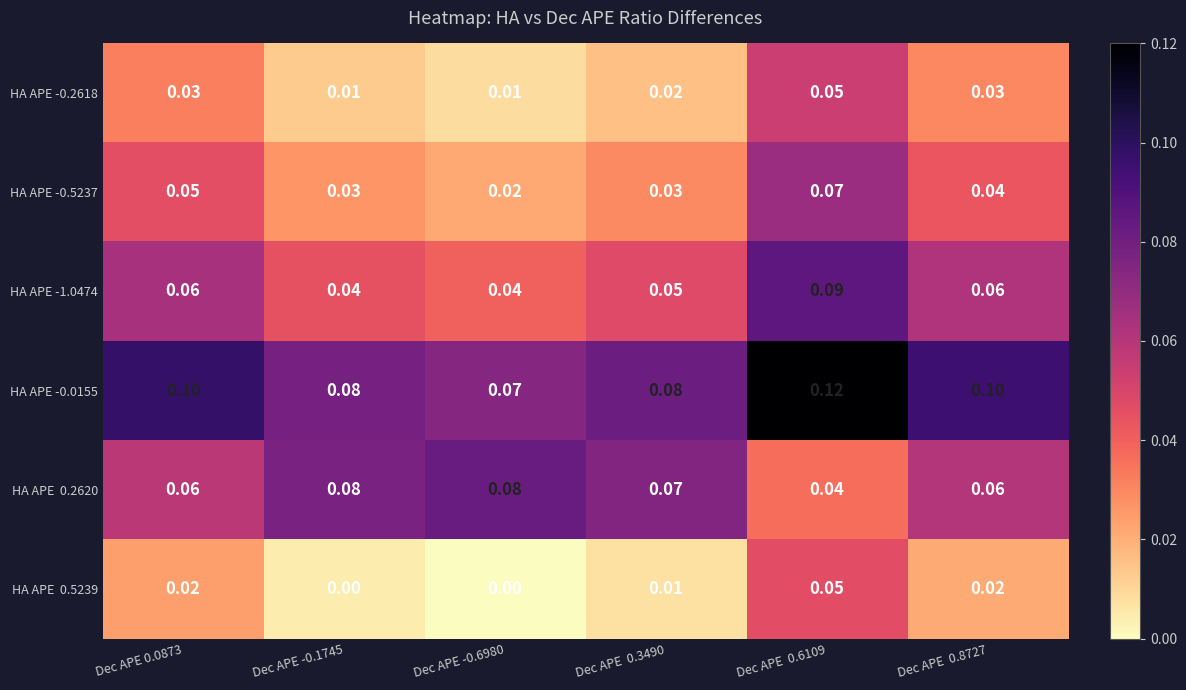

Is the value of HA APE -1.0474 at Dec APE  0.8727 greater than the value of HA APE -0.5237 at Dec APE  0.3490?

Yes